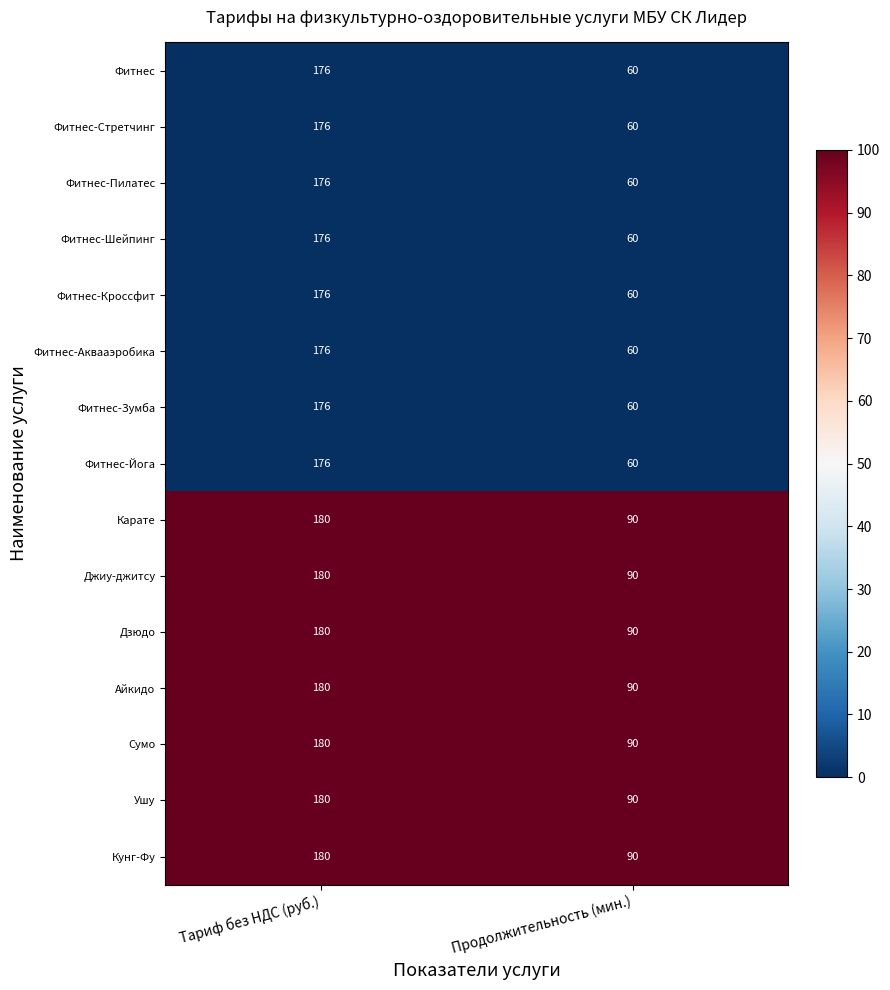

What is the spread (max minus min) of values at Продолжительность (мин.)?

30